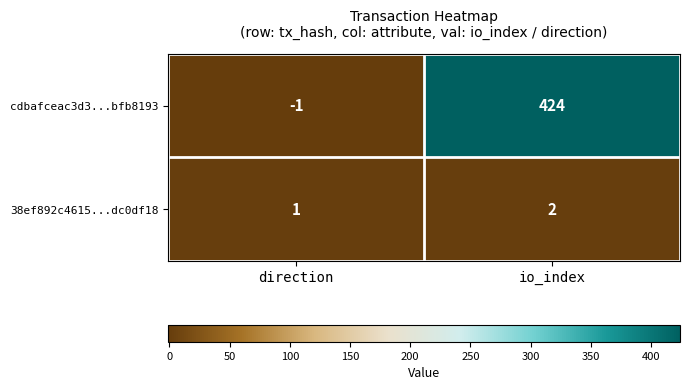

At which category is the sum across all series the highest?

io_index